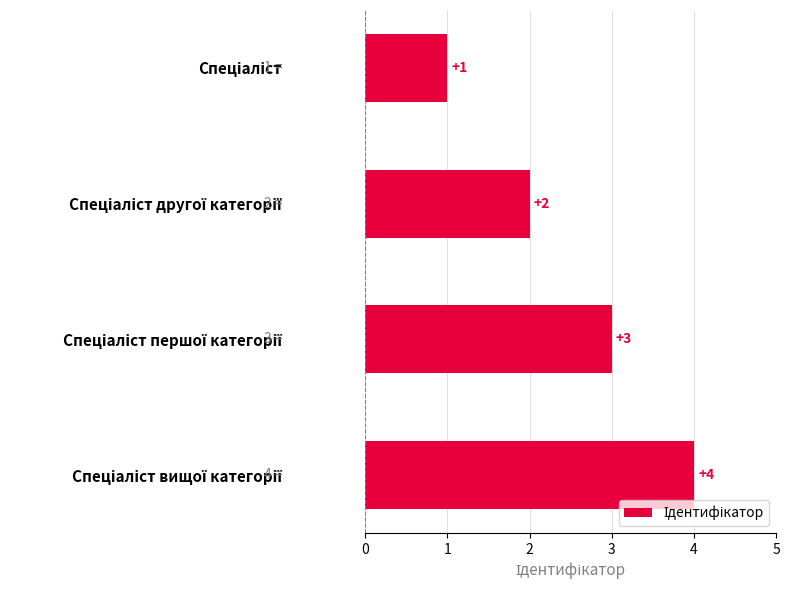

What is the sum of all values?

10